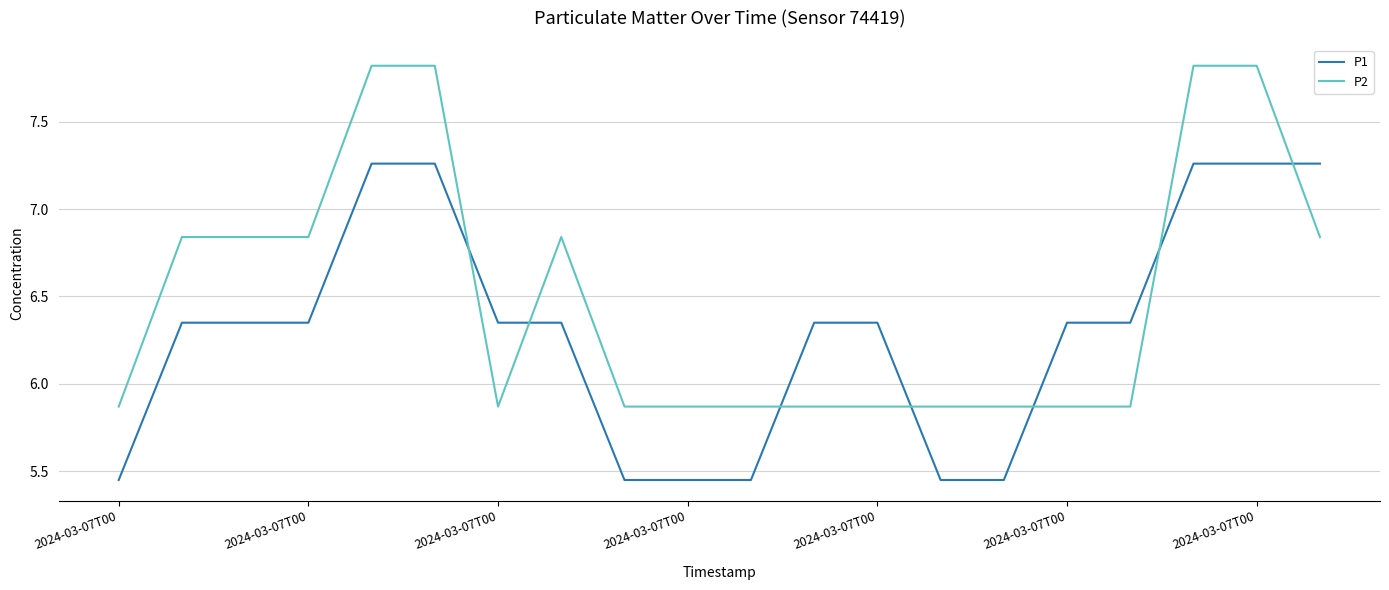

What is the difference between the maximum and second lowest values in the P1 series?

1.8